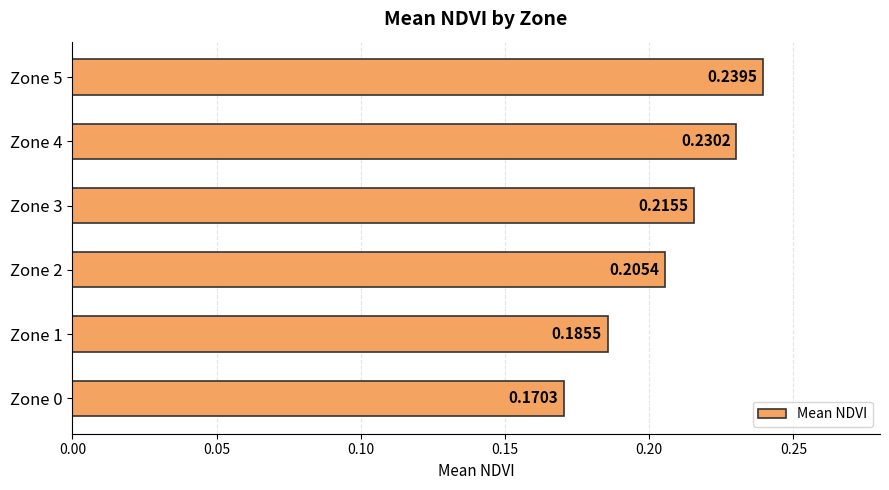

Which label corresponds to the largest value in the chart?

Zone 5